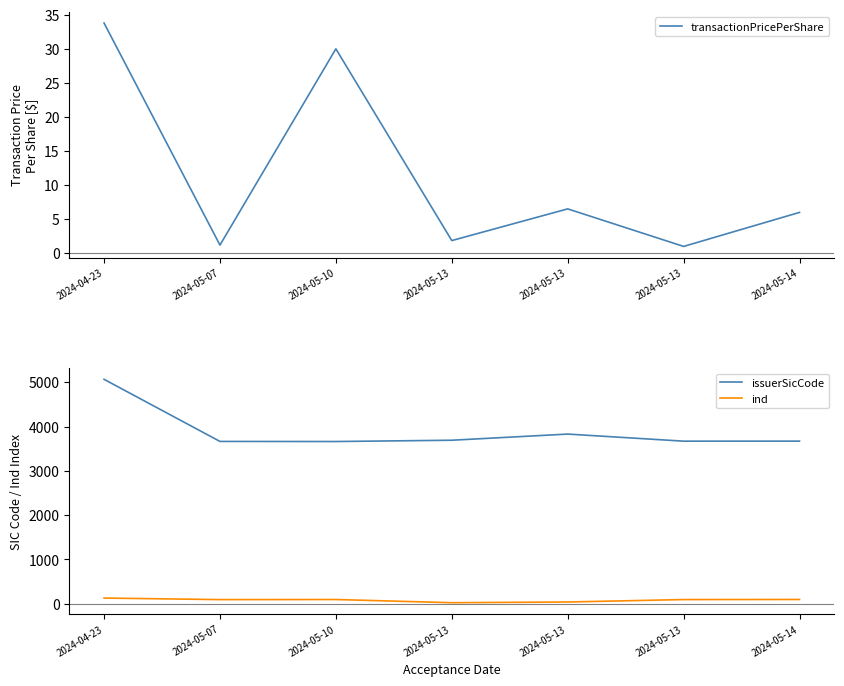

True or false: issuerSicCode and ind cross at least once.

False